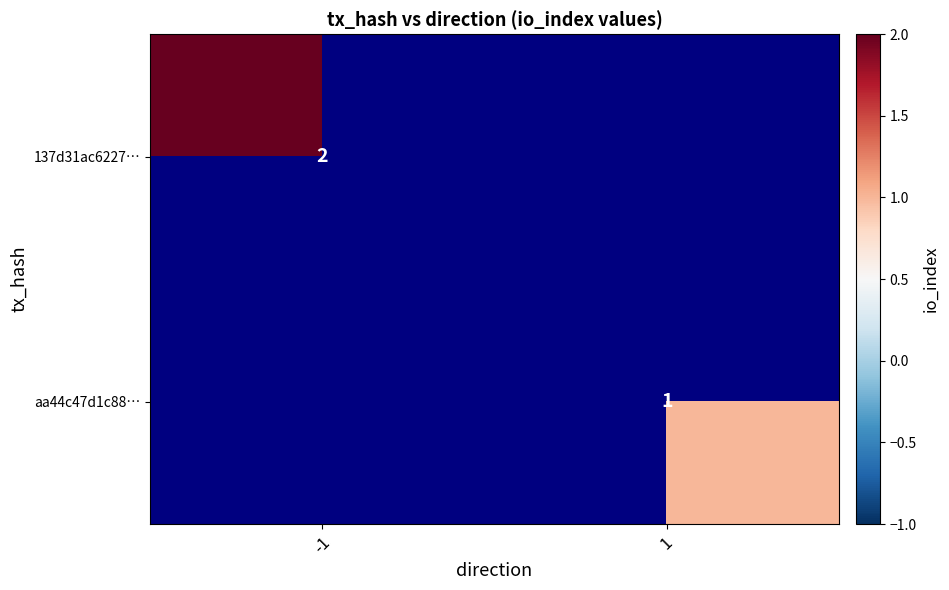

The value of aa44c47d1c88… at 1 is 1. True or false?

True